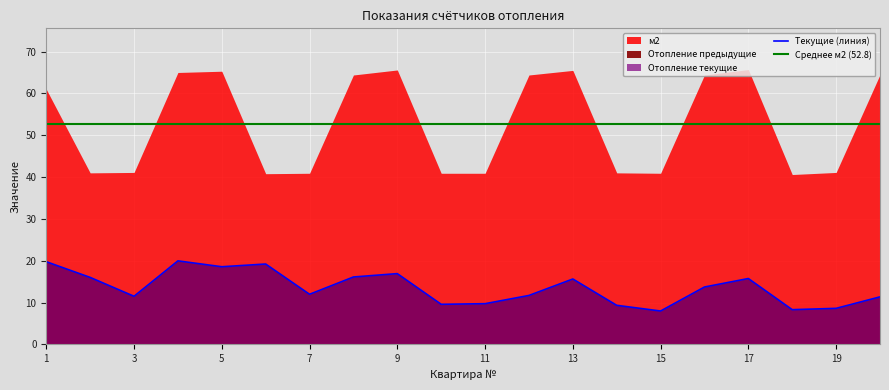

At which category is the sum across all series the highest?

4